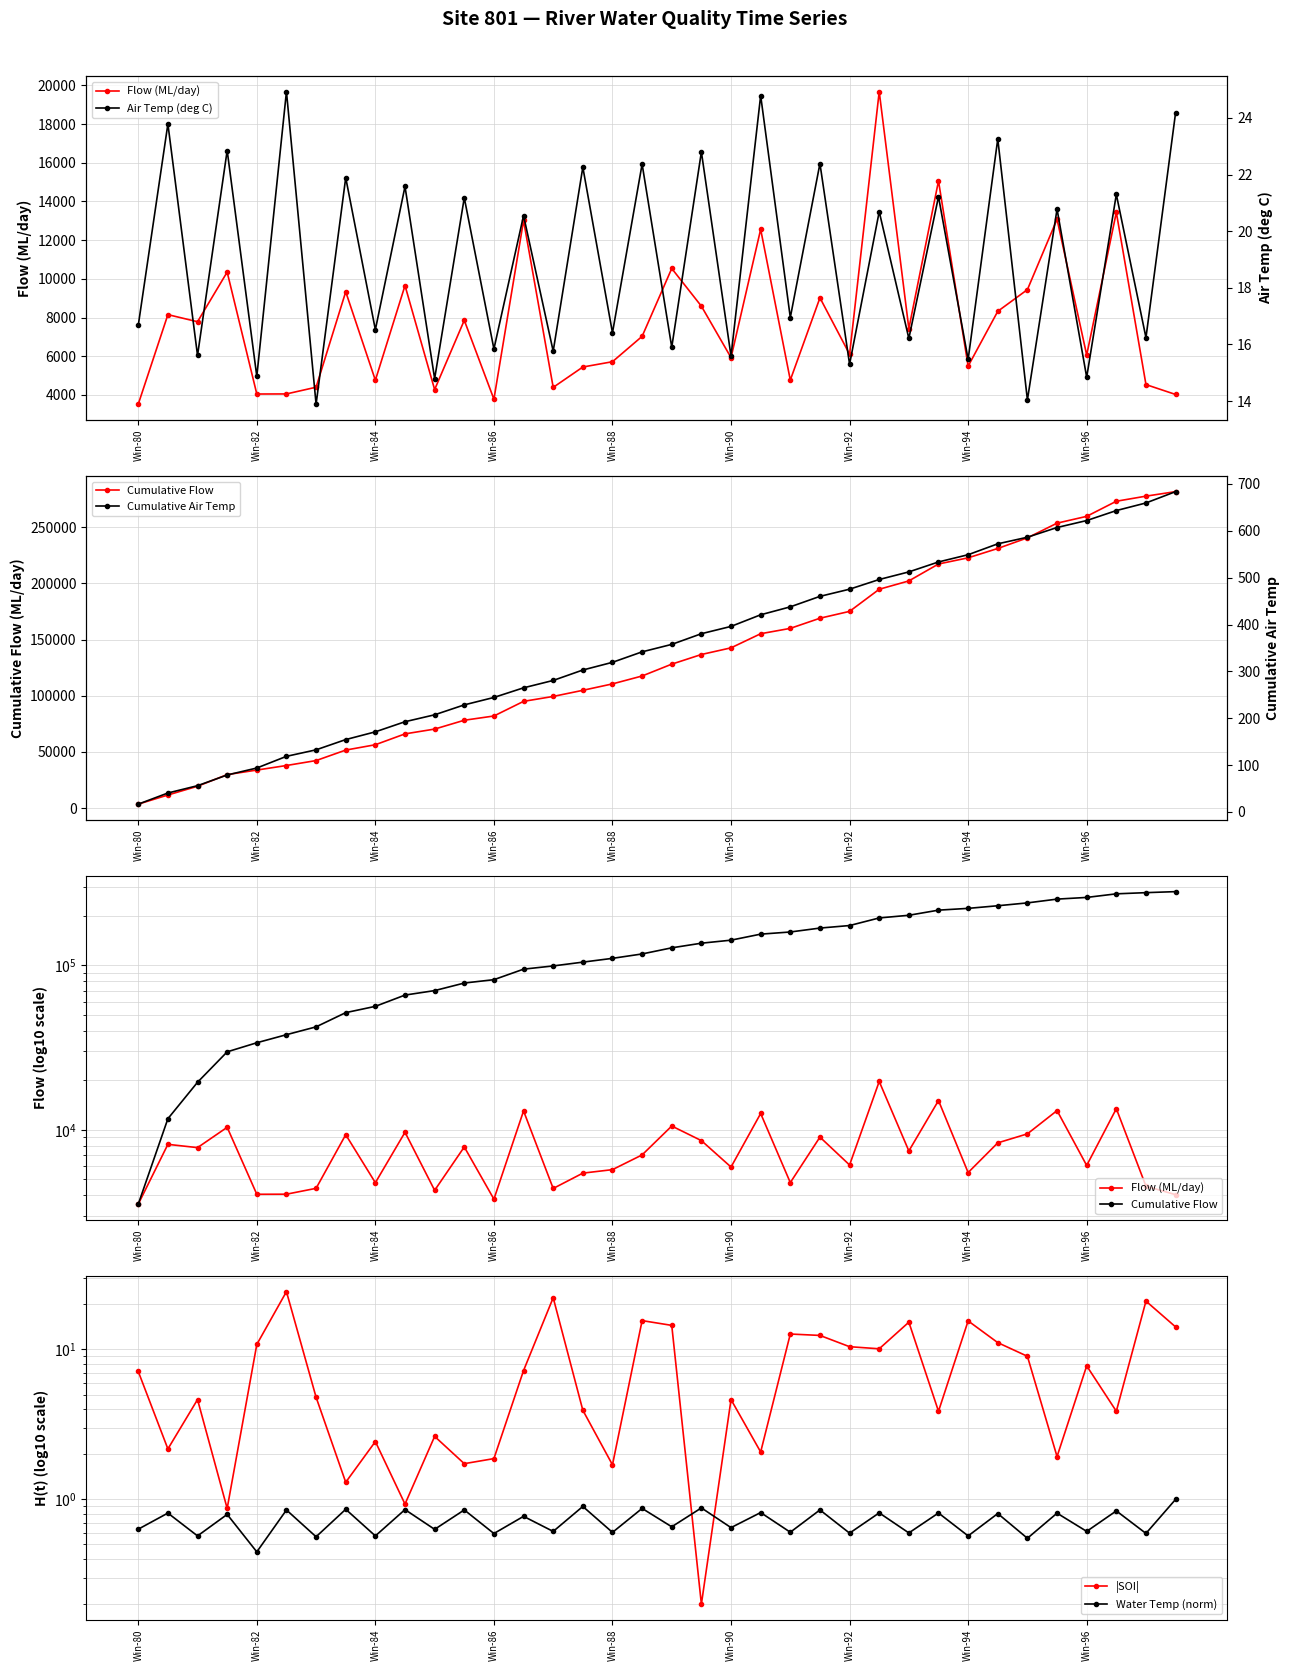

What is the value of the Cumulative Flow point at the 11th from the left?

70329.9